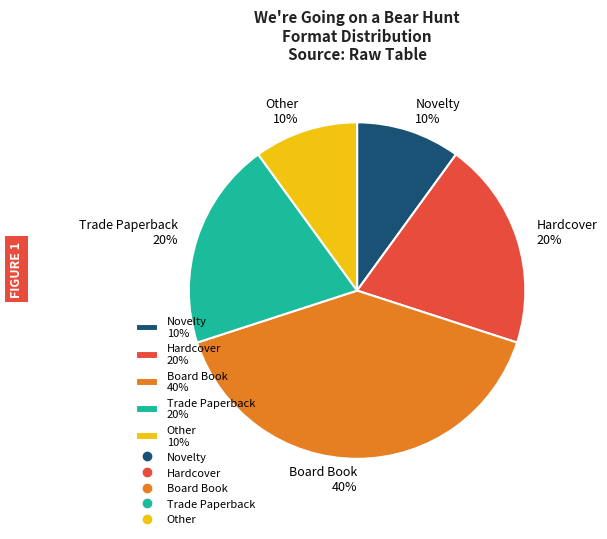

Between Trade Paperback 20% and Board Book 40%, which is larger?

Board Book 40%